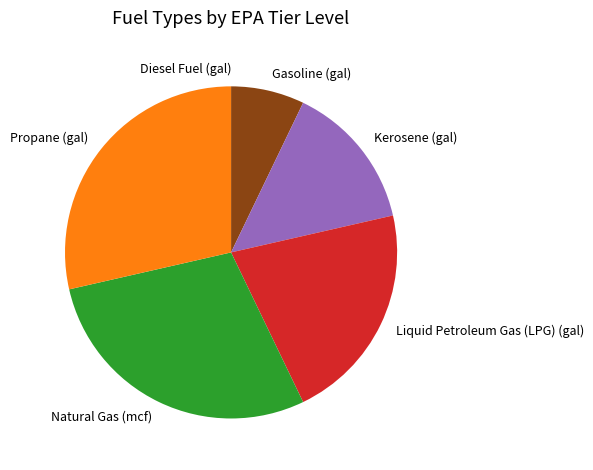

Approximately how many times larger is the value at Natural Gas (mcf) compared to Kerosene (gal)?

2.0